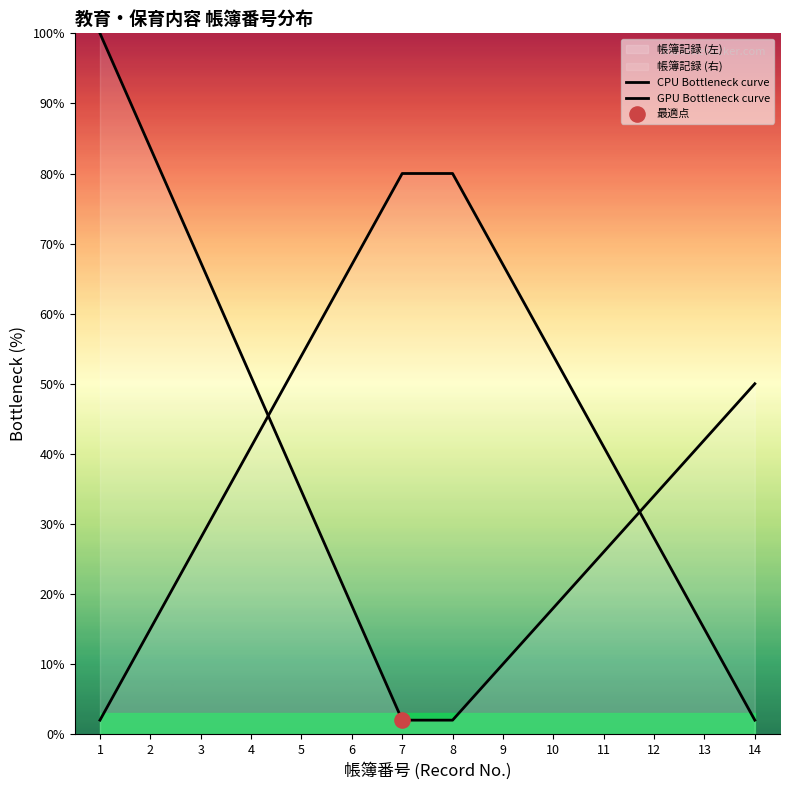

Which series has the largest Y range (max minus min)?

CPU Bottleneck curve